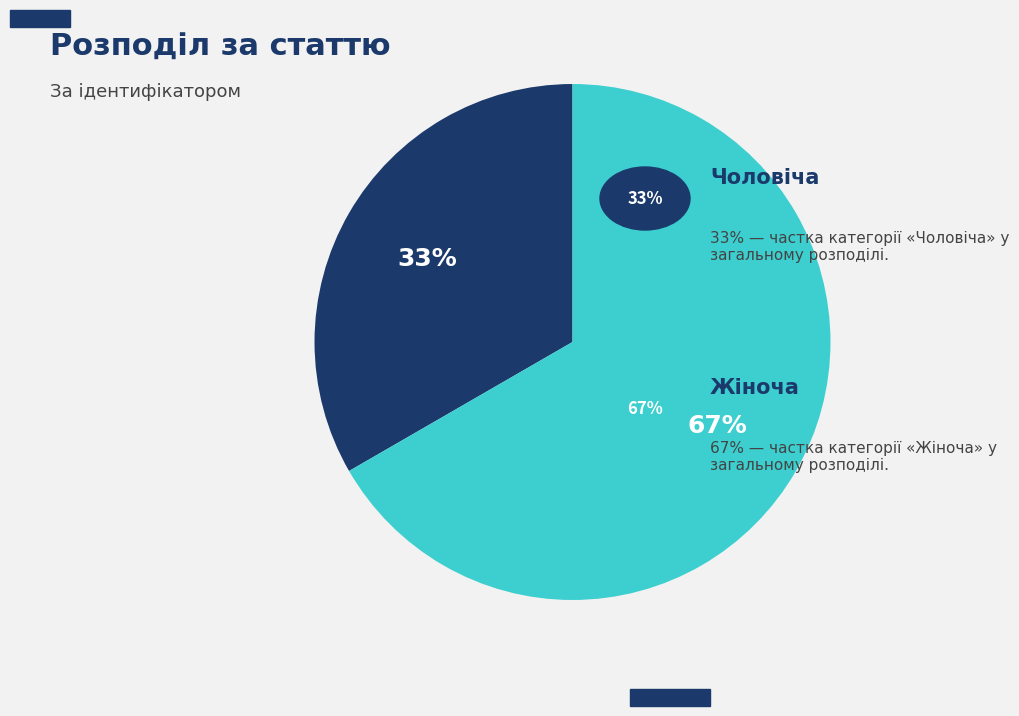

Is there a majority slice in this chart?

Yes